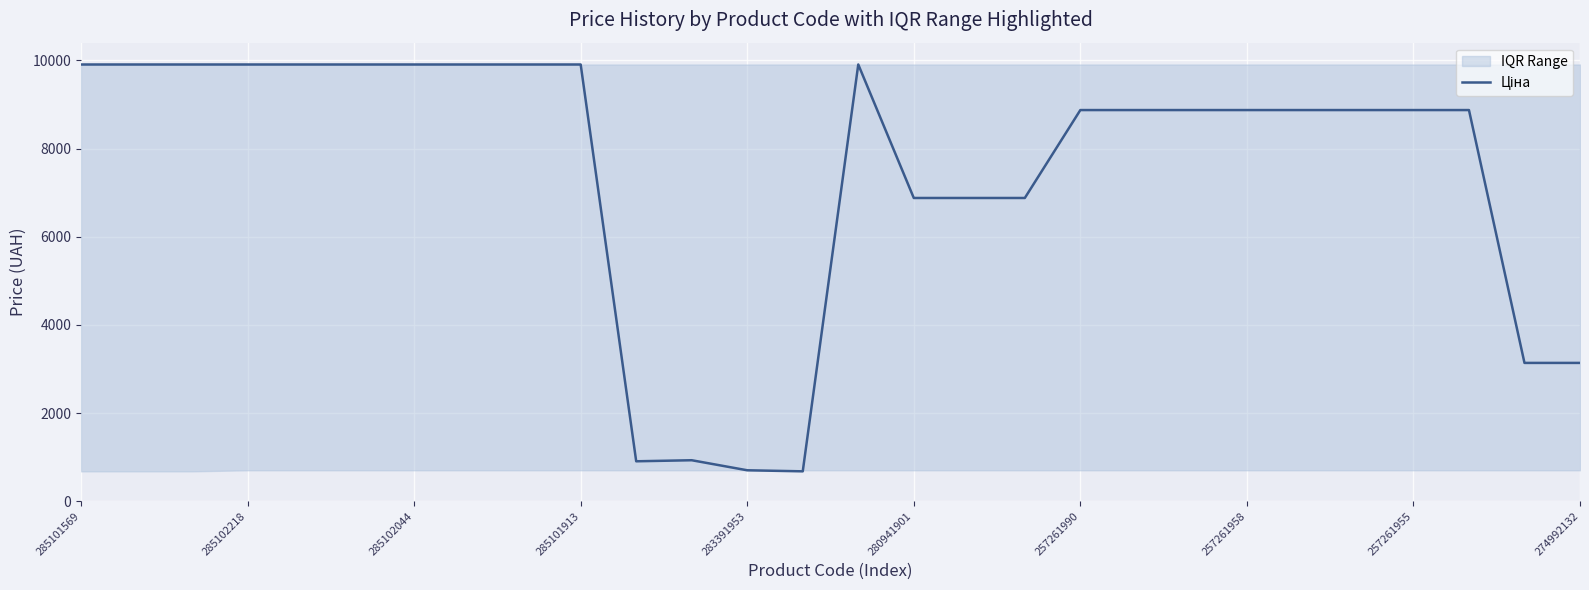

Which label corresponds to the largest value in the chart?

285101569